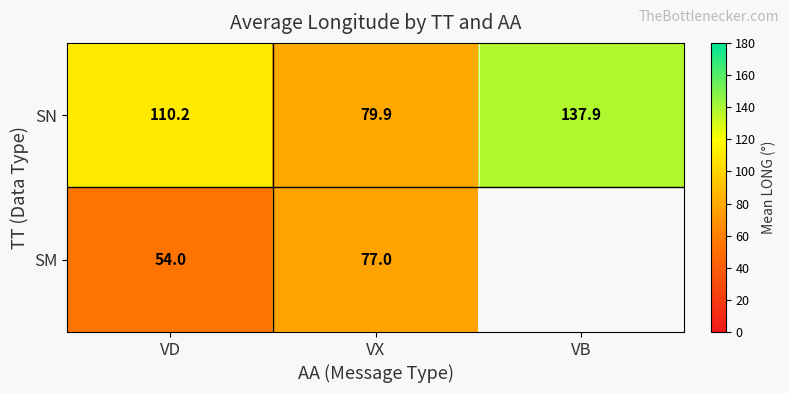

What is the total value across all series at VD?

164.2